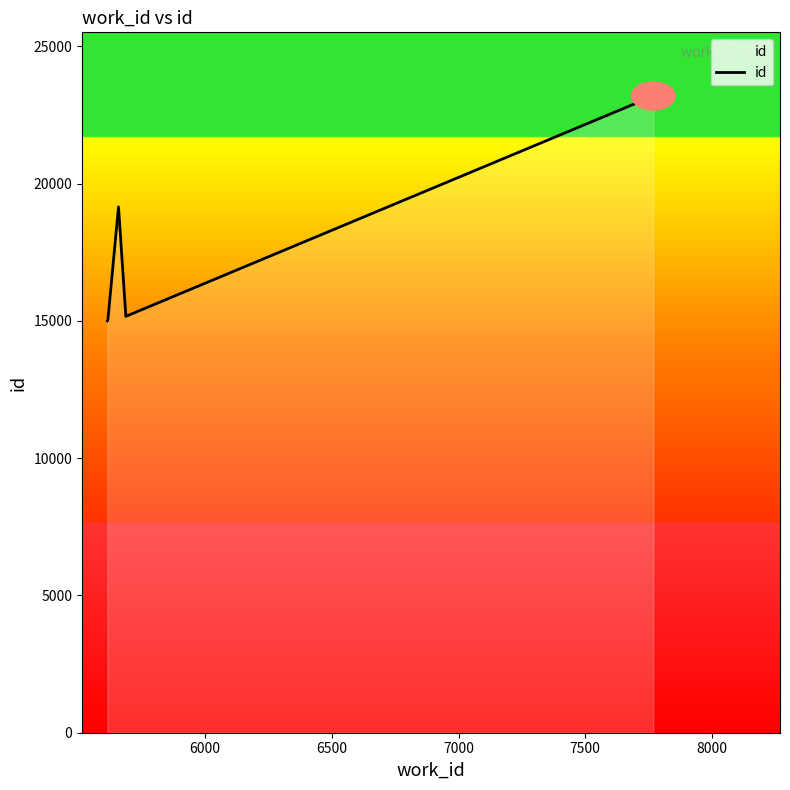

True or false: the data has more than 1 interior local peaks.

False